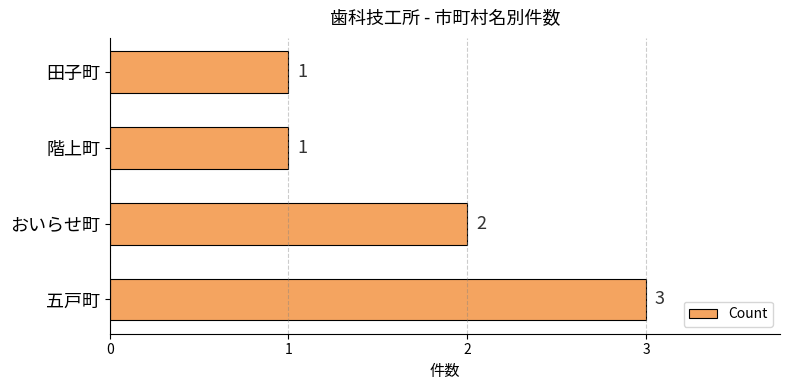

Reading bottom to top, transcribe all the data shown in this chart.

五戸町=3	おいらせ町=2	階上町=1	田子町=1